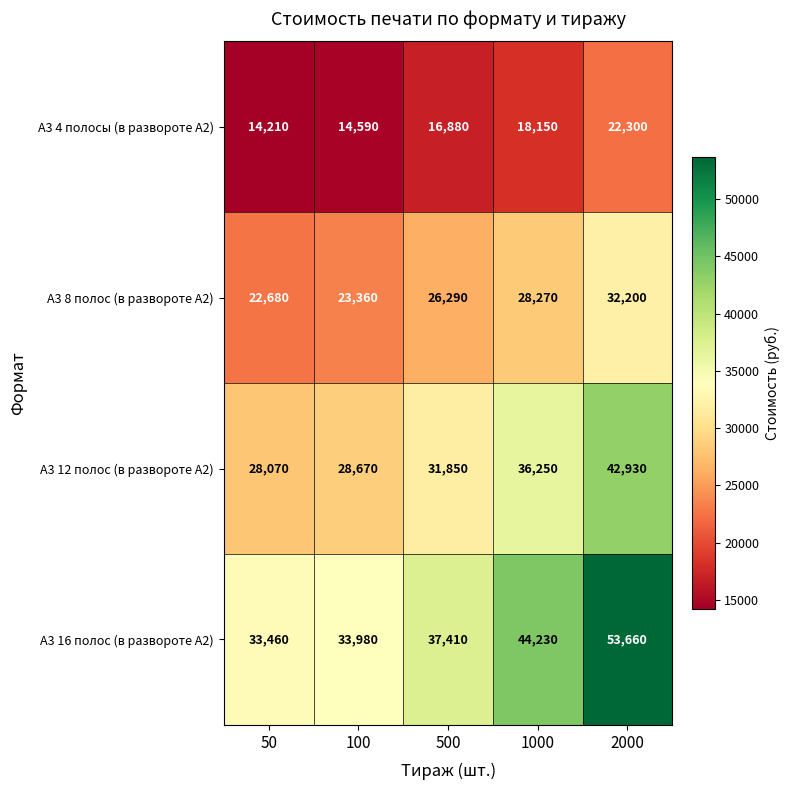

What is the difference between the А3 12 полос (в развороте А2) values at 500 and 50?

3780